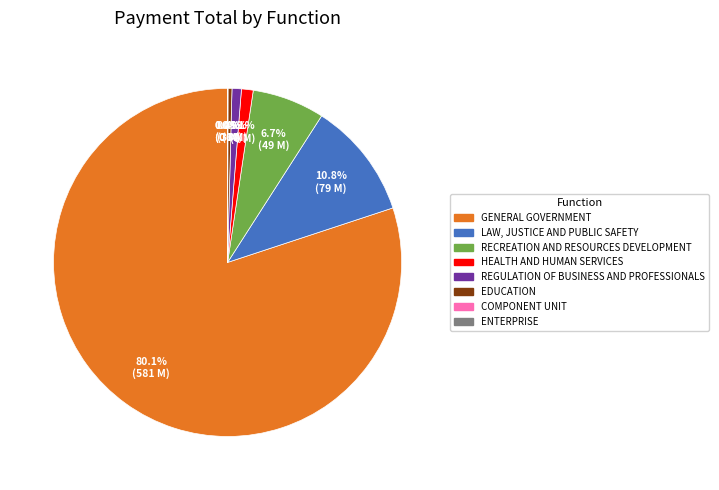

Between RECREATION AND RESOURCES DEVELOPMENT and GENERAL GOVERNMENT, which is larger?

GENERAL GOVERNMENT